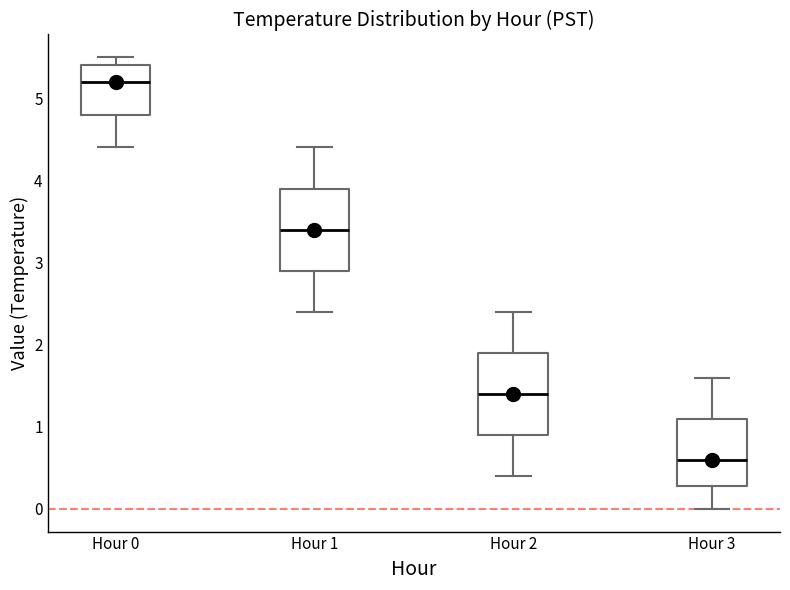

Where does the upper whisker of the box for Hour 1 end on the y-axis? The values are not printed on the chart, so give them approximately, as read against the axis.

4.4